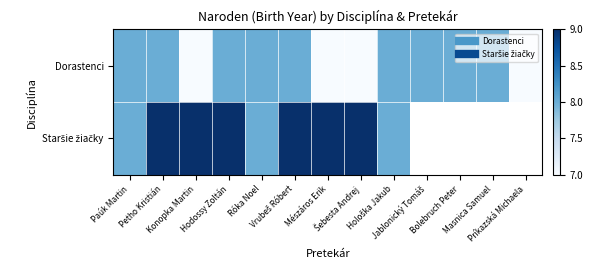

What is the spread (max minus min) of values at Šebesta Andrej?

2